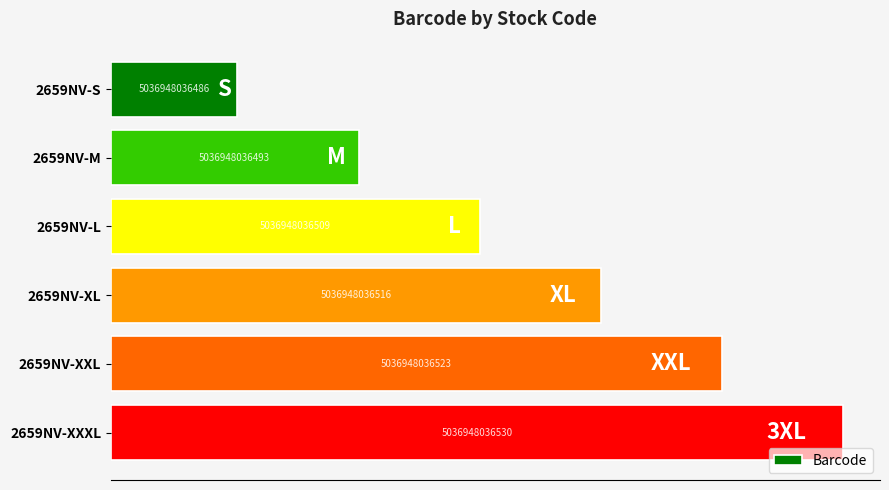

What is the difference between the second highest and minimum values?

4000